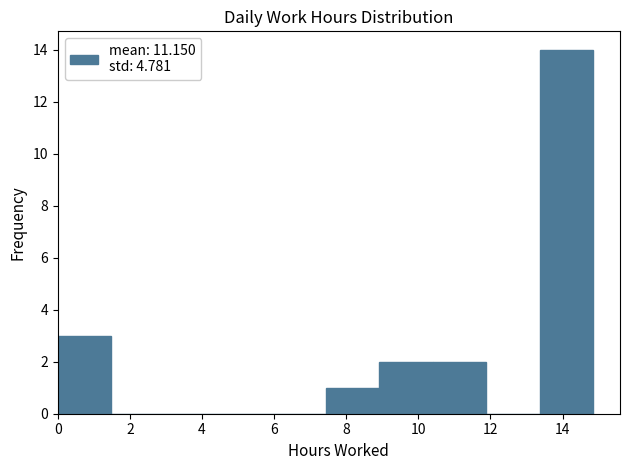

Reading left to right, list every bar in this chart as the range it spans on the x-axis followed by its height. Neither the bar edges nor the heights are printed on the chart, so give them approximately, as read against the axes.

0.0 to 1.4: 3
1.4 to 3.0: 0
3.0 to 4.4: 0
4.4 to 6.0: 0
6.0 to 7.4: 0
7.4 to 9.0: 1
9.0 to 10.4: 2
10.4 to 11.8: 2
11.8 to 13.4: 0
13.4 to 14.8: 14